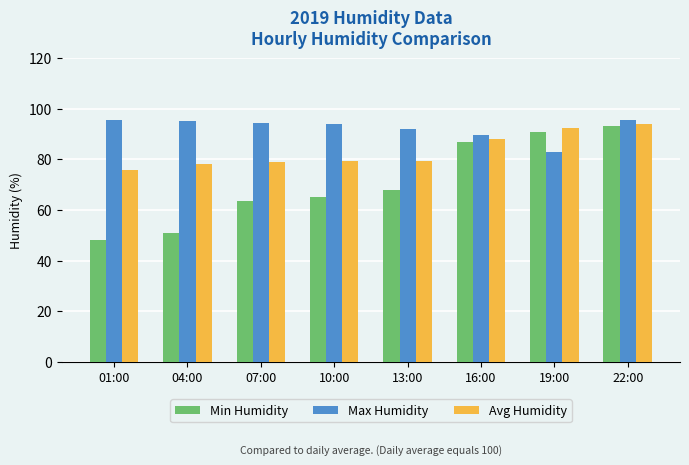

The value of Min Humidity at 13:00 is 44.2. True or false?

False